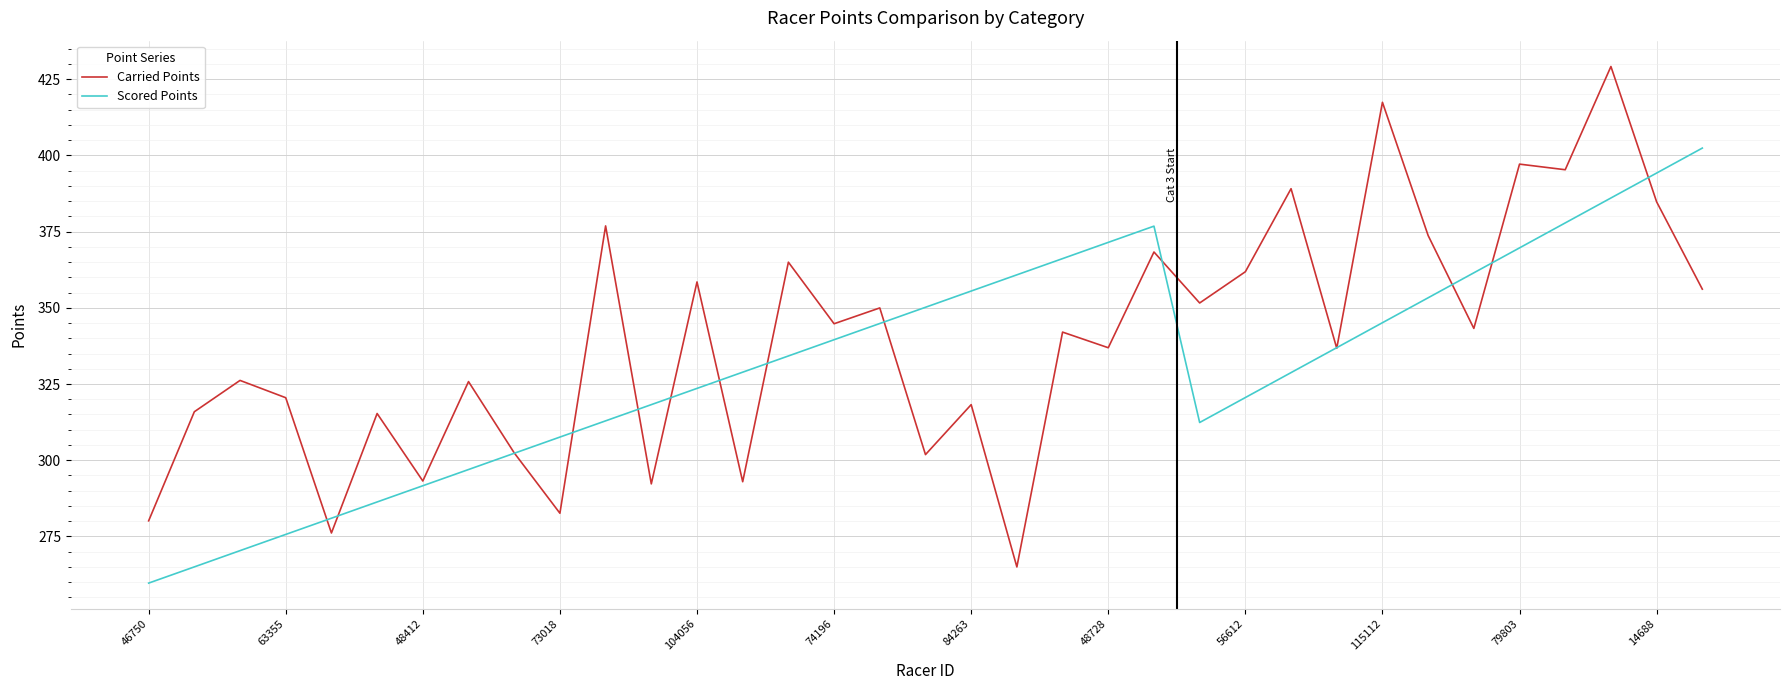

Which series has the widest spread of values?

Carried Points